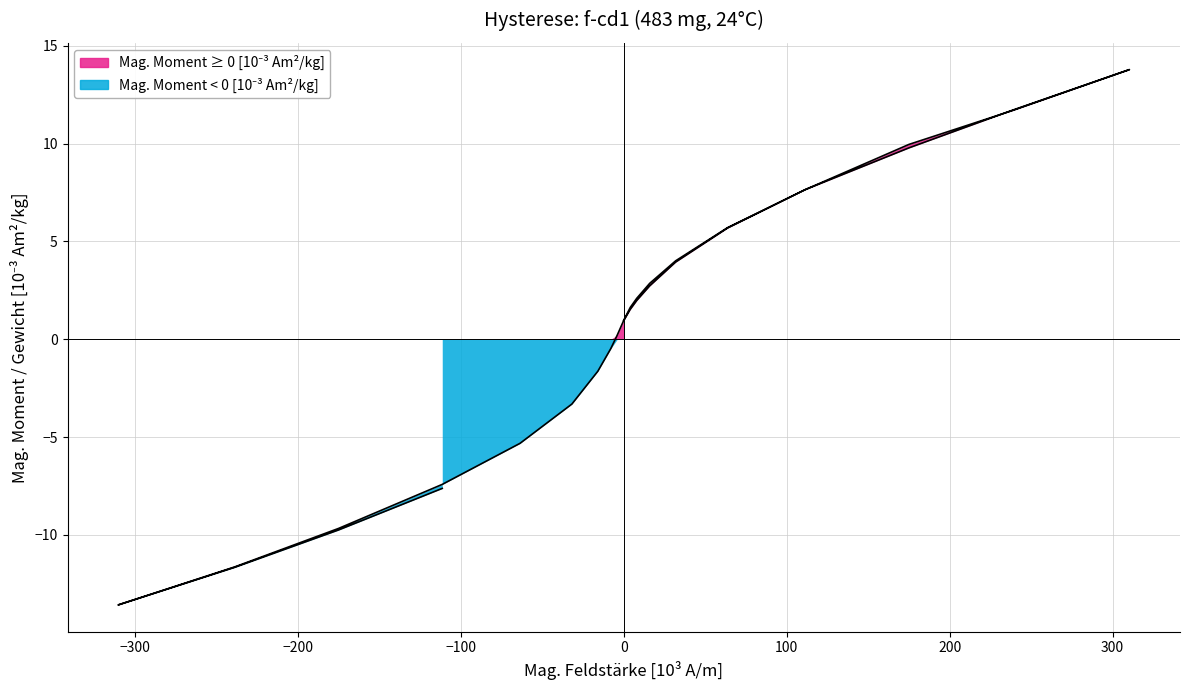

How many data points does each series have?

31